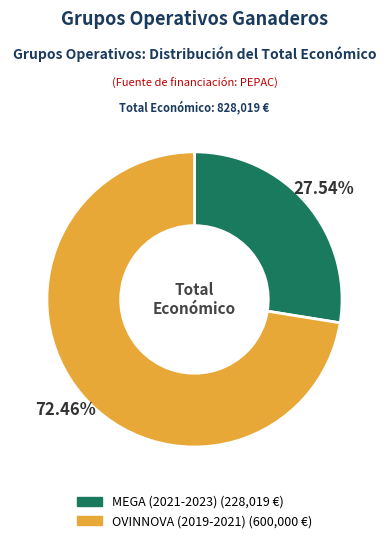

The MEGA (2021-2023) slice represents 37% of the pie. True or false?

False